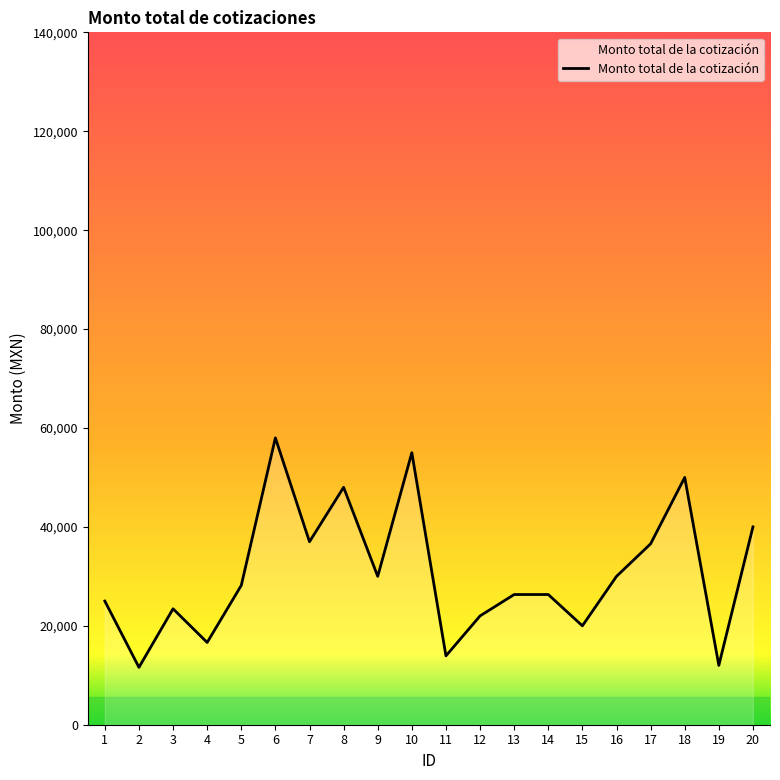

What is the change in value from 9 to 13?

-3675.5